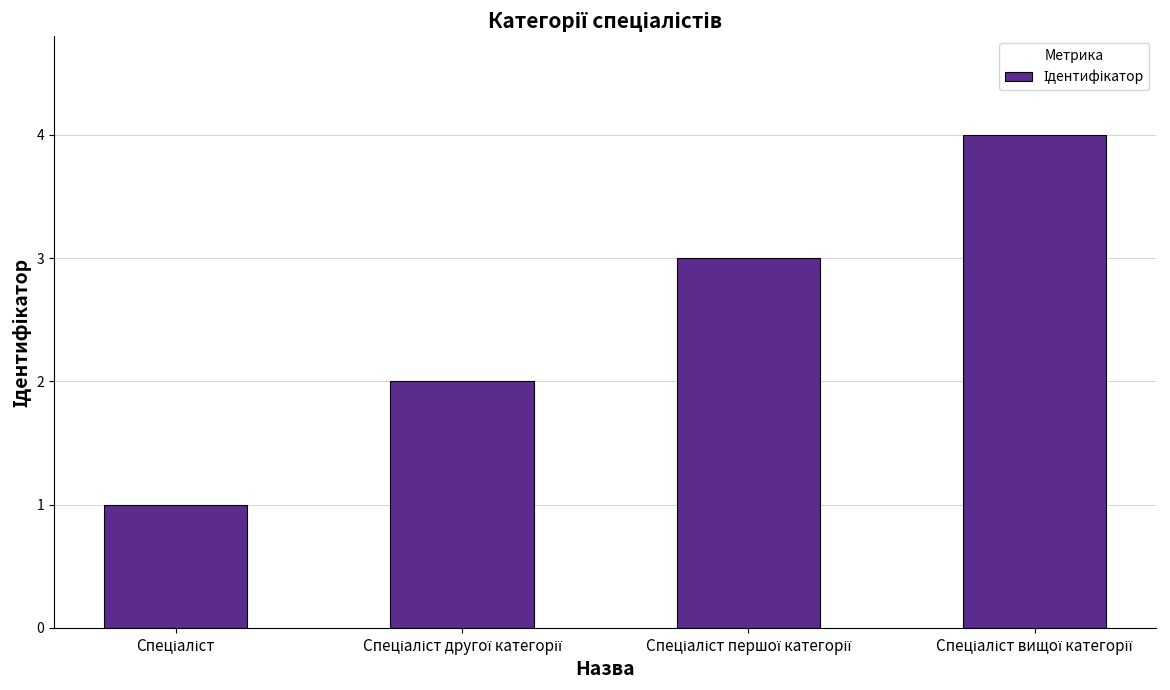

What is the sum of all values?

10